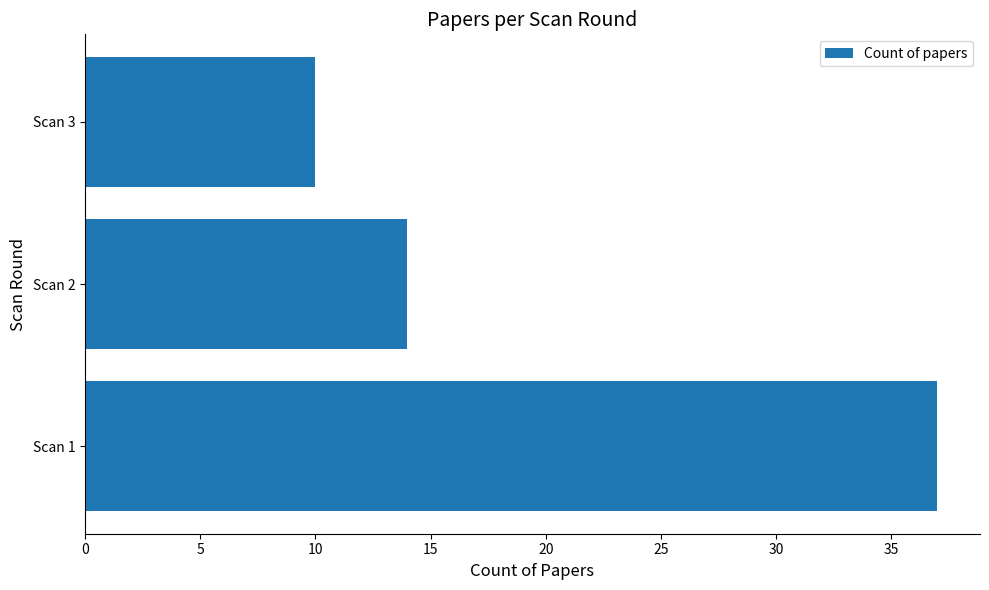

What value does the data have at Scan 1?

37